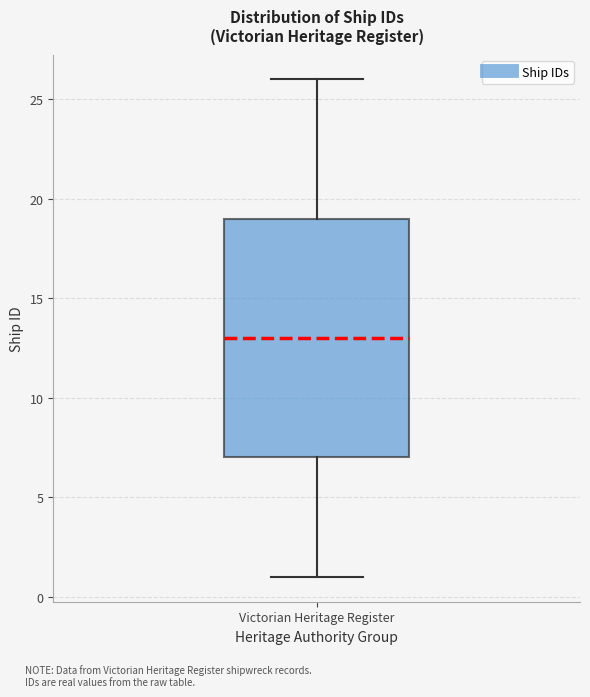

Read this box plot against the y-axis: the position of the median line, the range covered by the box, and the ends of both whiskers. The values are not printed on the chart, so give them approximately, as read against the axis.

median 13, box 7 to 19, whiskers 1 to 26